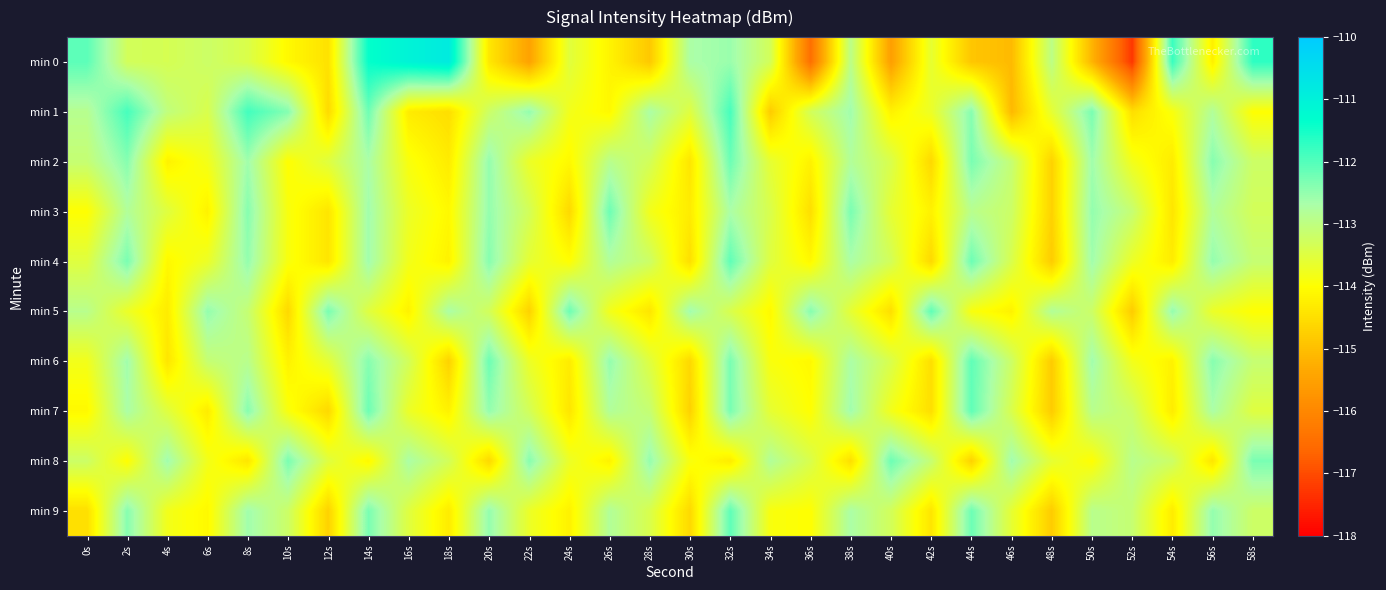

Rank the series by their maximum value, from highest to lowest.

min 0, min 1, min 4, min 5, min 6, min 7, min 9, min 2, min 3, min 8